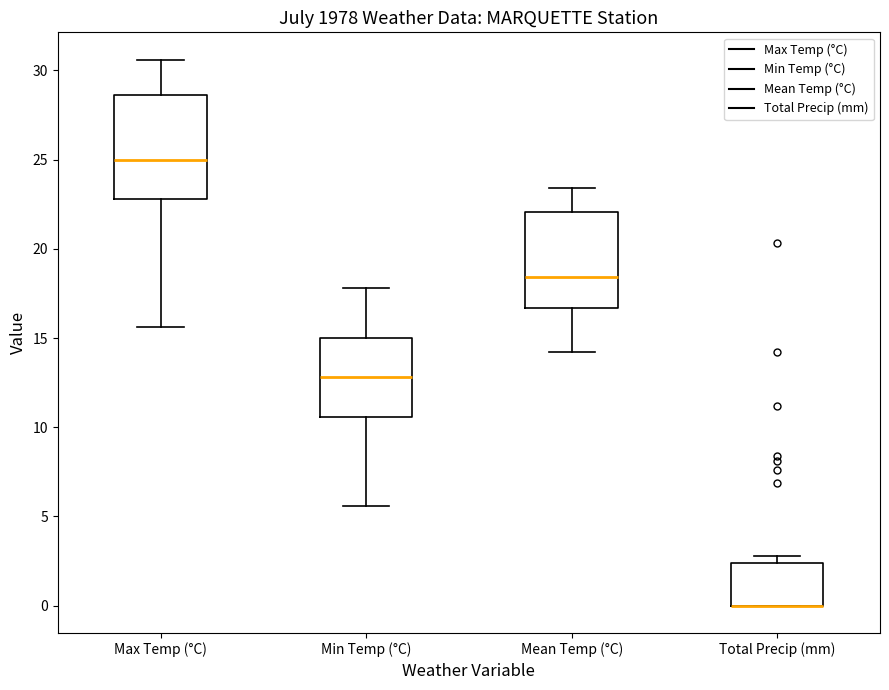

Where is the upper edge of the box for Mean Temp (°C) on the y-axis? The values are not printed on the chart, so give them approximately, as read against the axis.

22.0